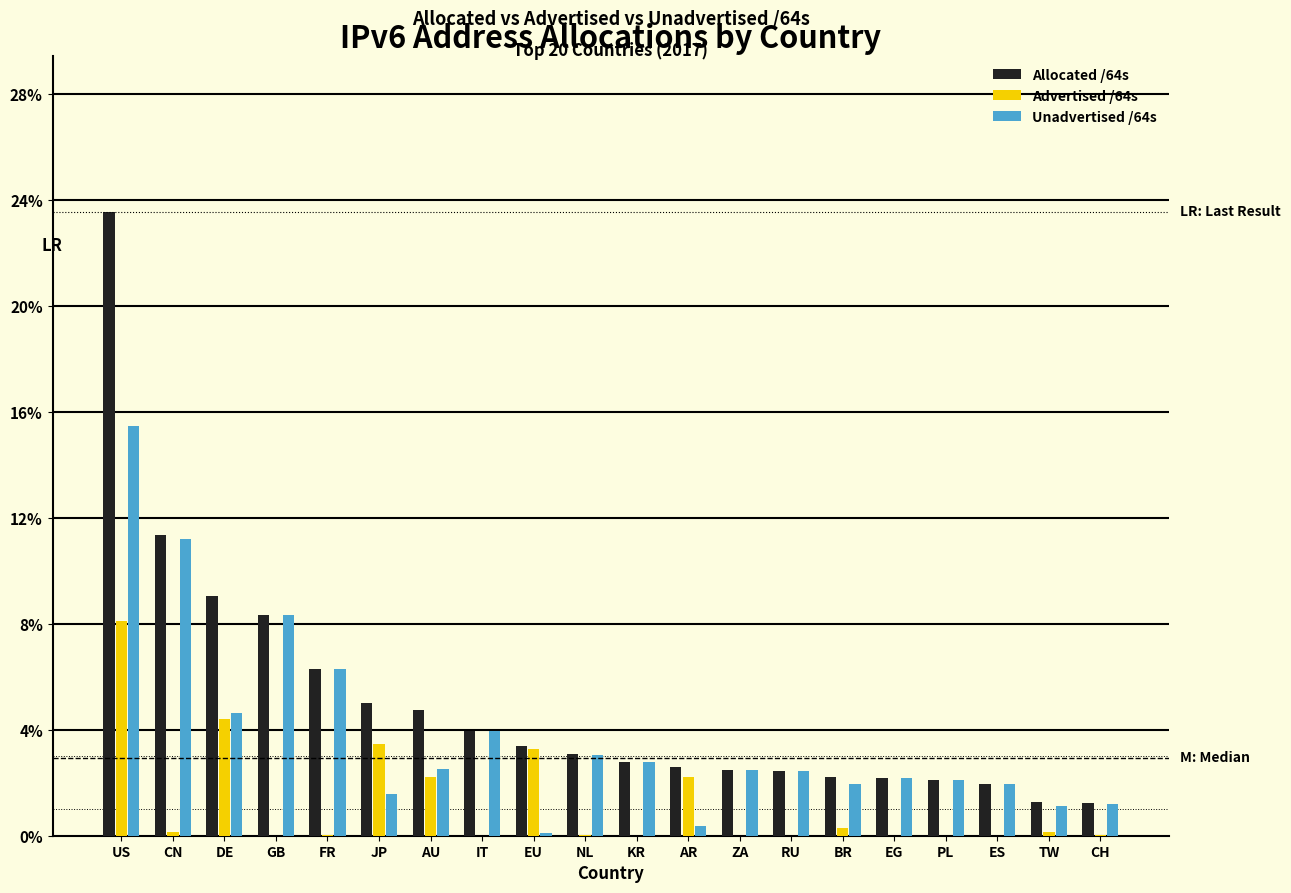

Where is Allocated /64s nearest to the value 12?

CN